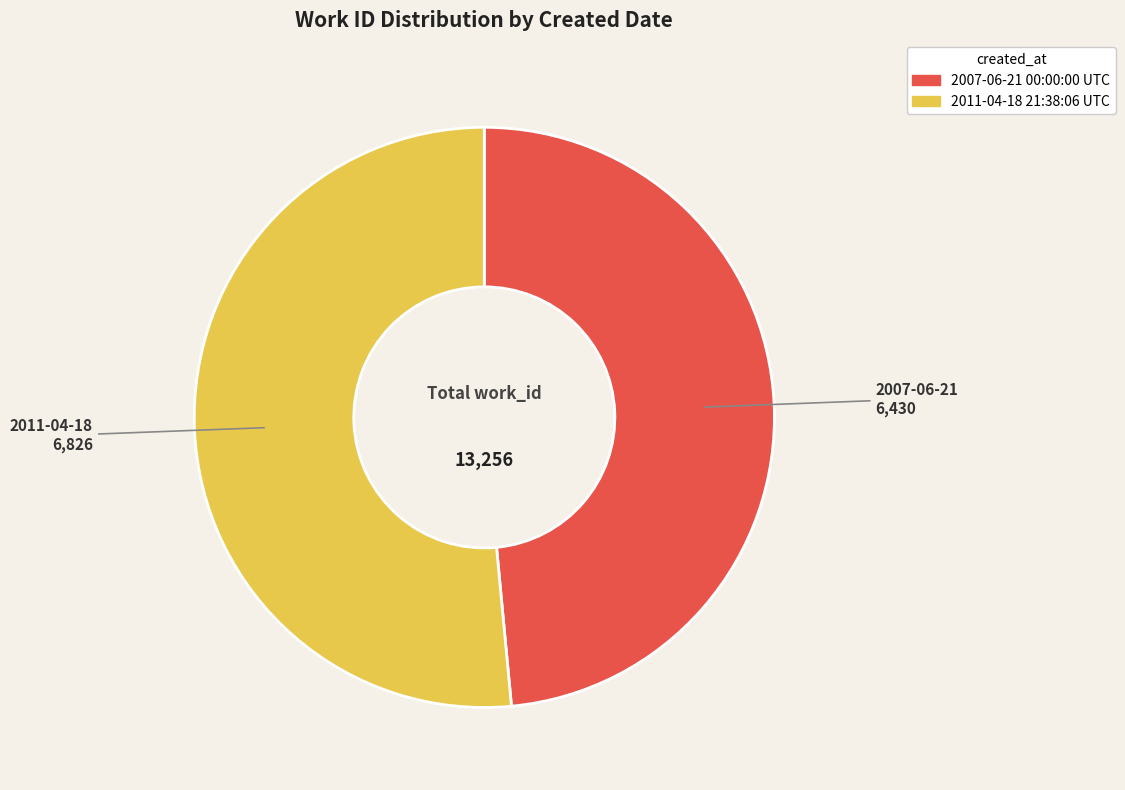

Do 2007-06-21 00:00:00 UTC and 2011-04-18 21:38:06 UTC together represent more than half of the pie?

Yes